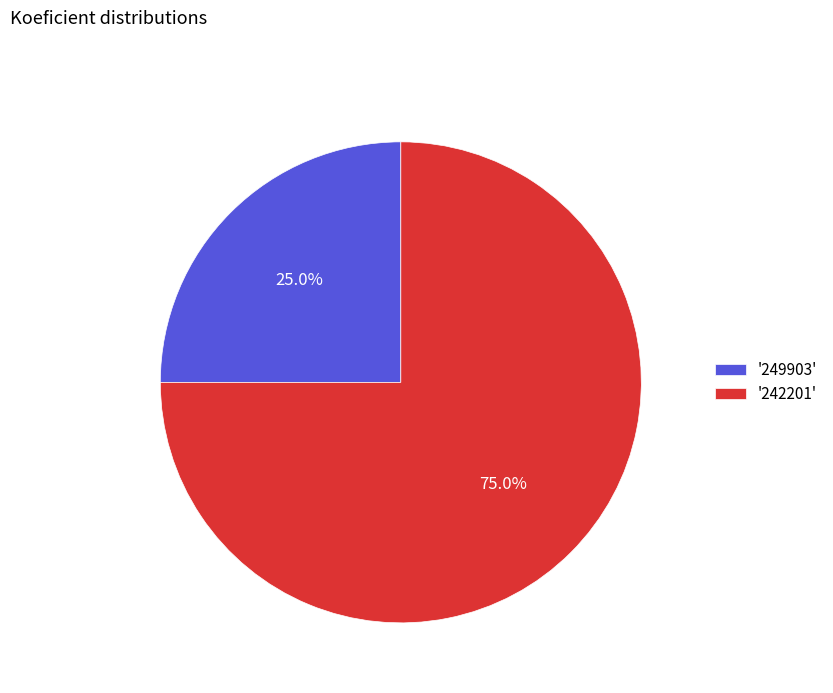

What is the ratio of the value at '249903' to the value at '242201'?

0.3